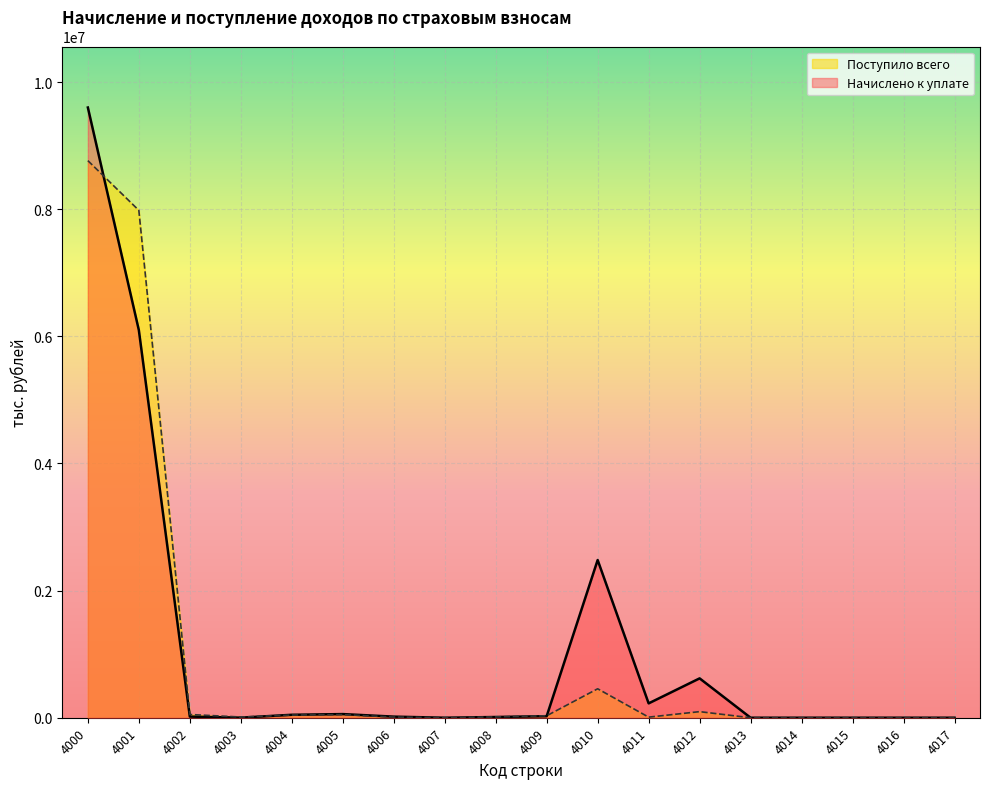

Count the number of categories in the chart.

18